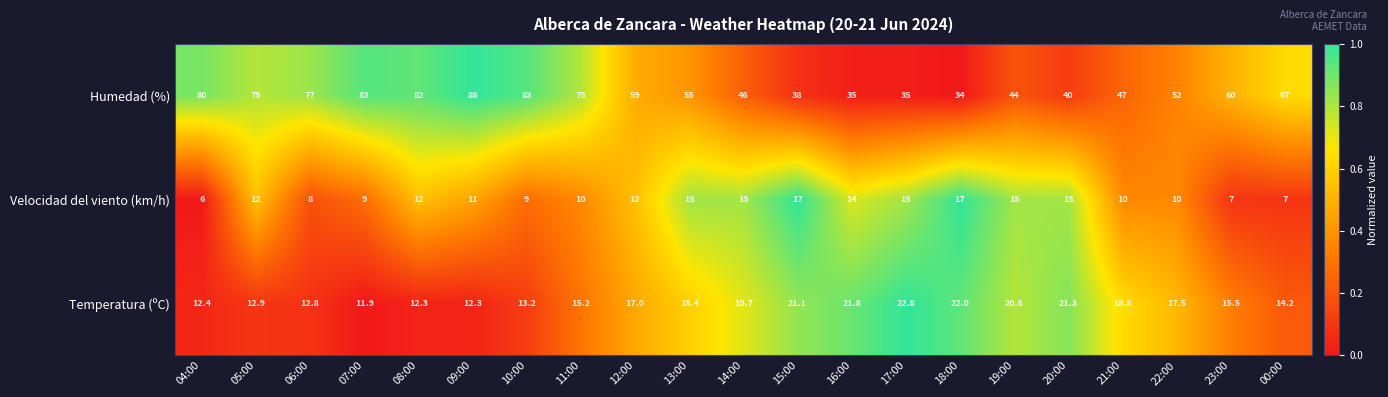

Which series has the largest total across all categories?

Humedad (%)